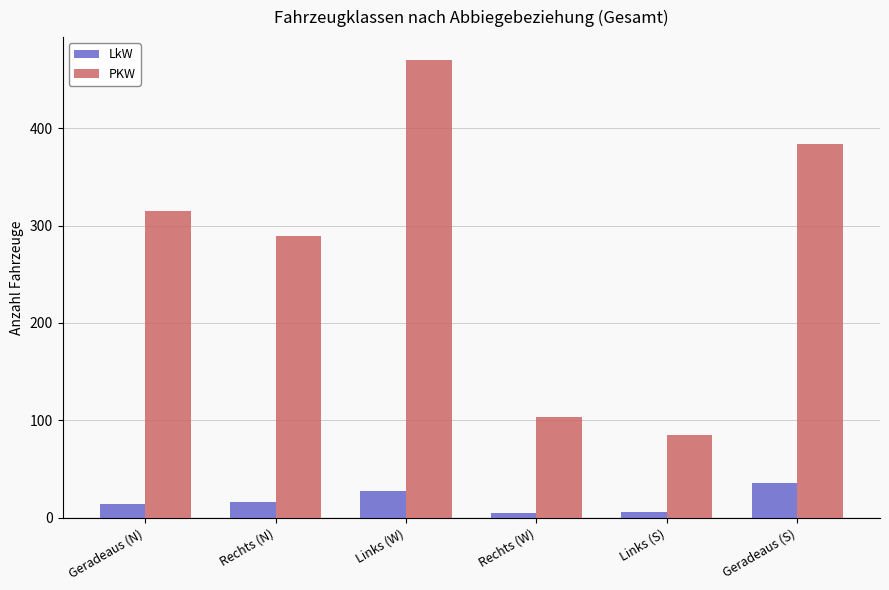

What is the label of the 4th bar from the left?

Rechts (W)